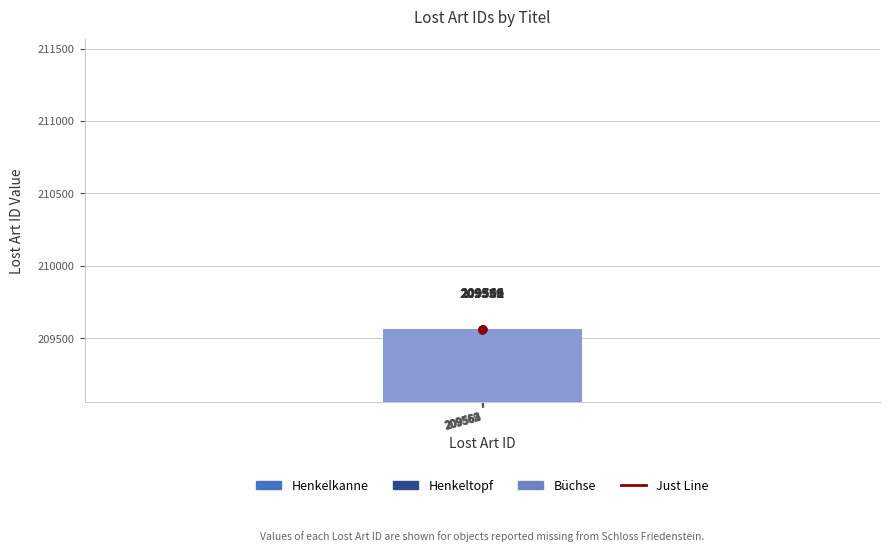

What is the sum of all Just Line values?

1257369